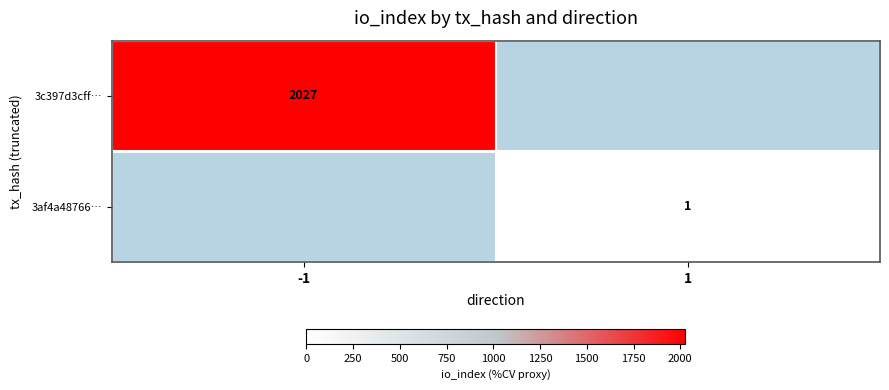

True or false: 3af4a48766… has a value of 2 at 1.

False